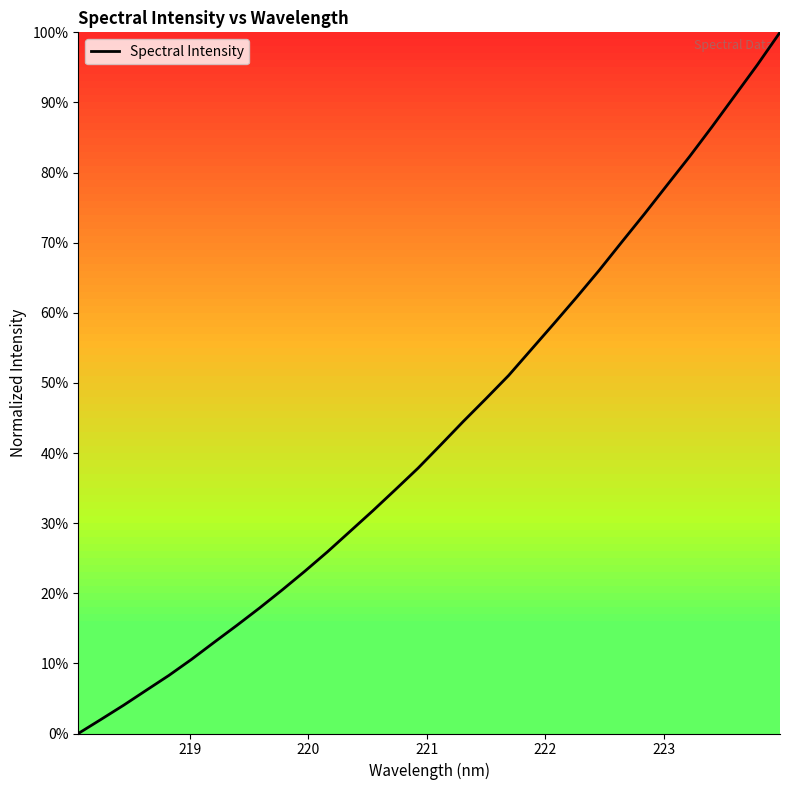

Does the chart have visible grid lines?

No